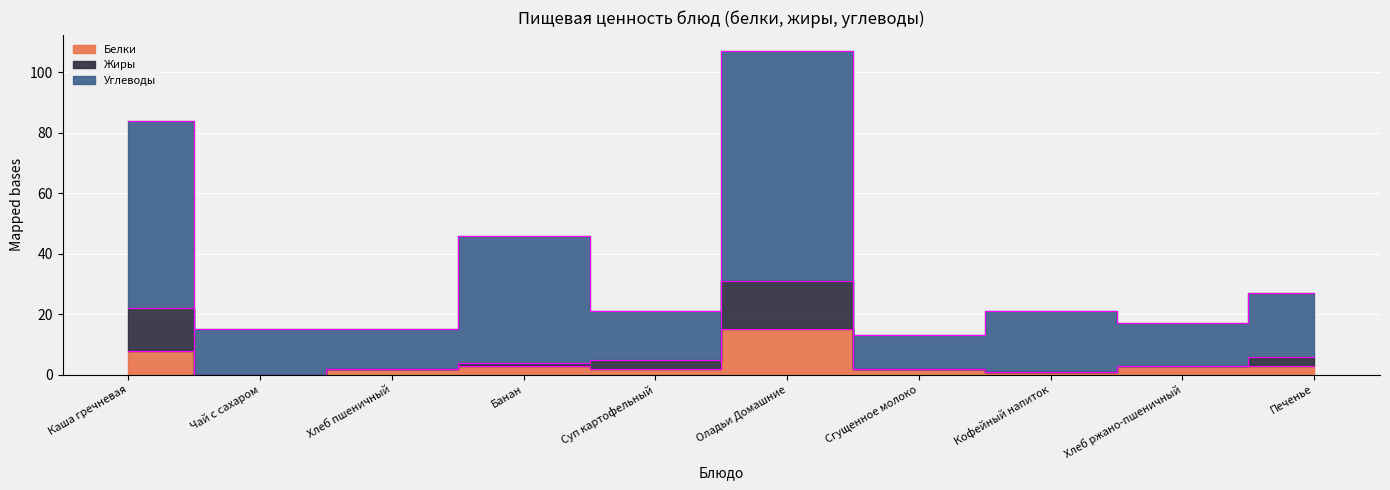

What is the approximate value of Белки at Суп картофельный?

2